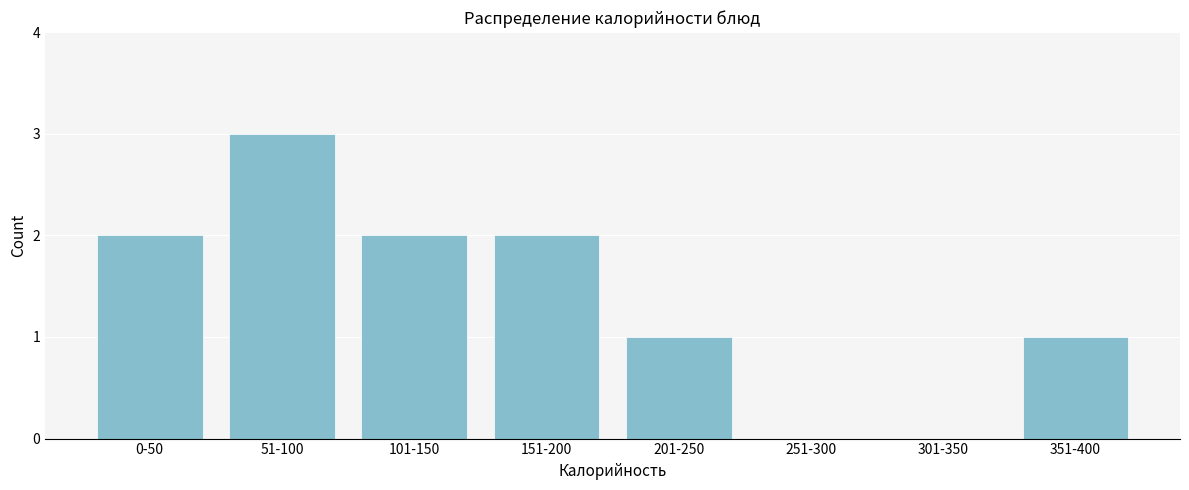

Reading left to right, what are all the values shown in this chart?

0-50=2	51-100=3	101-150=2	151-200=2	201-250=1	251-300=0	301-350=0	351-400=1